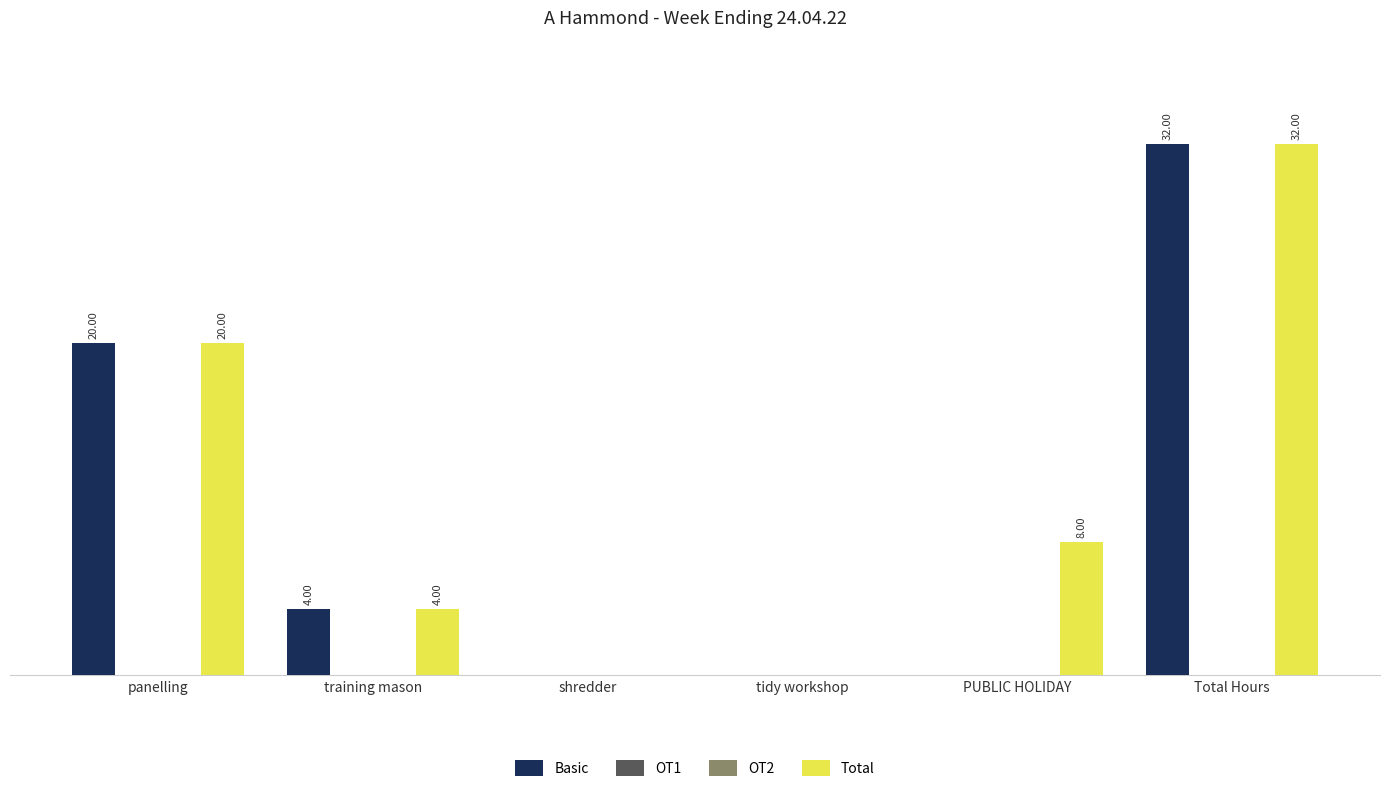

True or false: OT1 has a value of 0 at training mason.

True